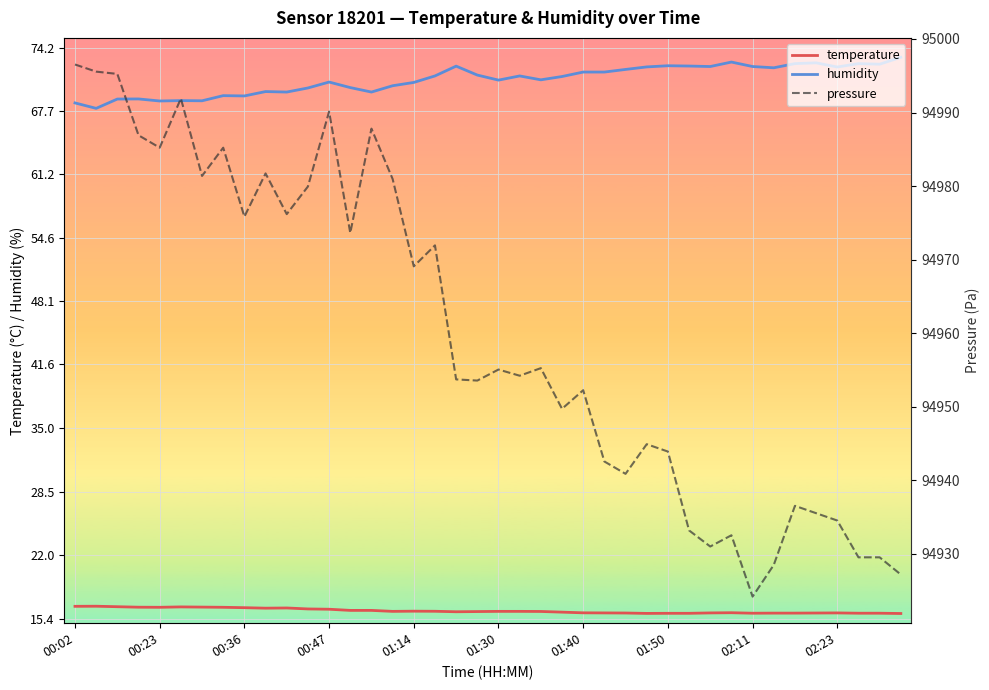

What is the average value of the temperature series?

16.2